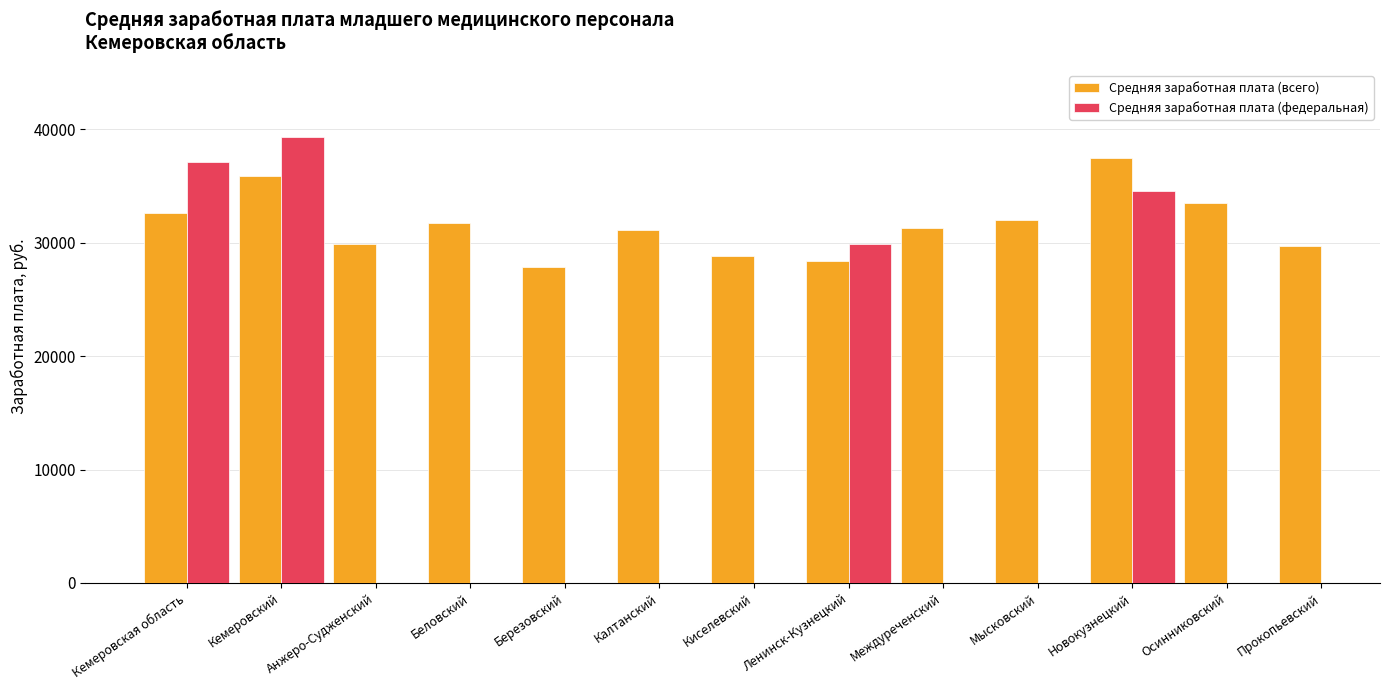

What is the label of the 6th bar from the right?

Ленинск-Кузнецкий